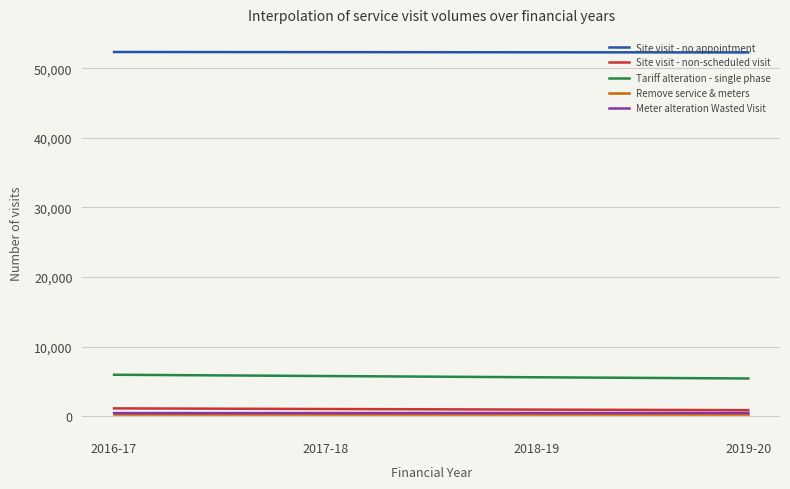

True or false: Tariff alteration - single phase and Site visit - no appointment cross at least once.

False